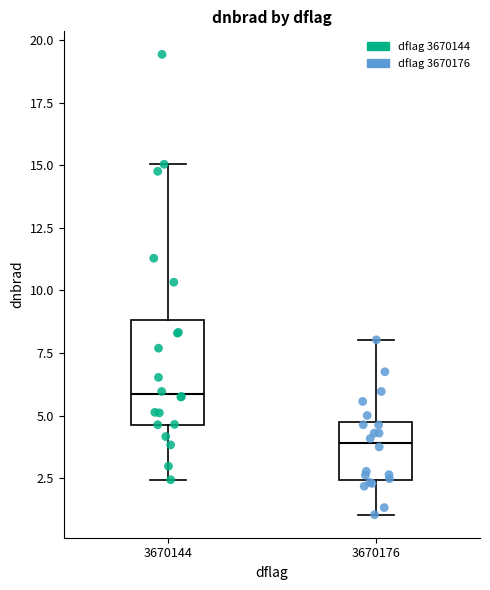

Reading left to right, read every box against the y-axis: the position of its median line, the range the box covers, and the ends of its whiskers. The values are not printed on the chart, so give them approximately, as read against the axis.

3670144: median 6.0, box 4.5 to 9.0, whiskers 2.5 to 15.0
3670176: median 4.0, box 2.5 to 4.5, whiskers 1.0 to 8.0